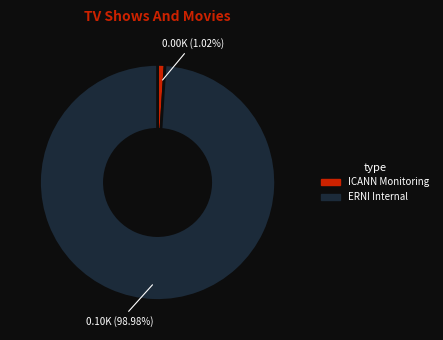

Is there a majority slice in this chart?

Yes